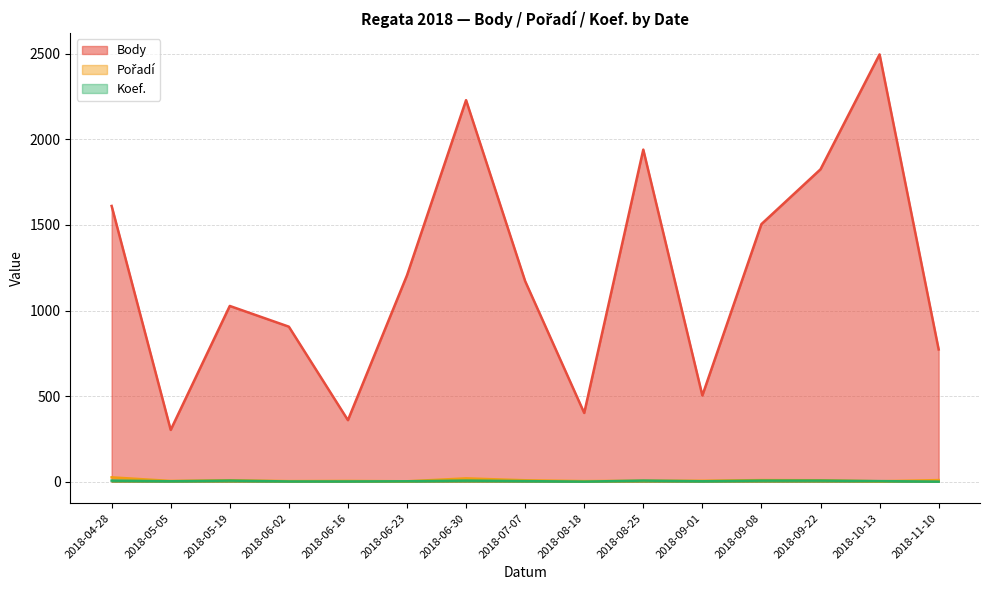

What is the difference between the highest and lowest values at 2018-11-10?

772